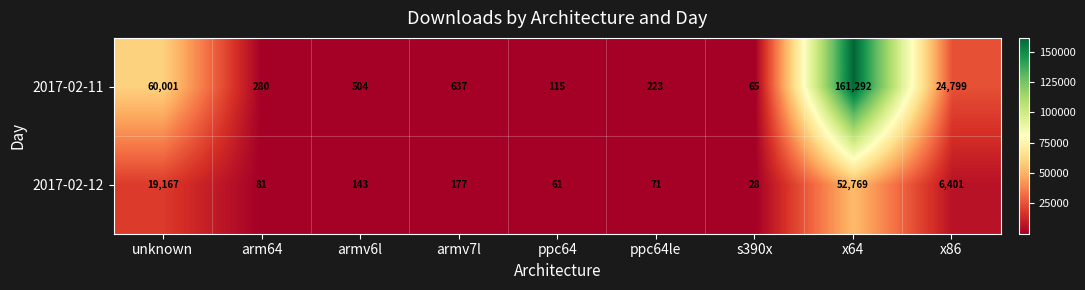

Reading left to right, transcribe all the data shown in this chart.

2017-02-11: unknown=60001	arm64=280	armv6l=504	armv7l=637	ppc64=115	ppc64le=223	s390x=65	x64=161292	x86=24799
2017-02-12: unknown=19167	arm64=81	armv6l=143	armv7l=177	ppc64=61	ppc64le=71	s390x=28	x64=52769	x86=6401